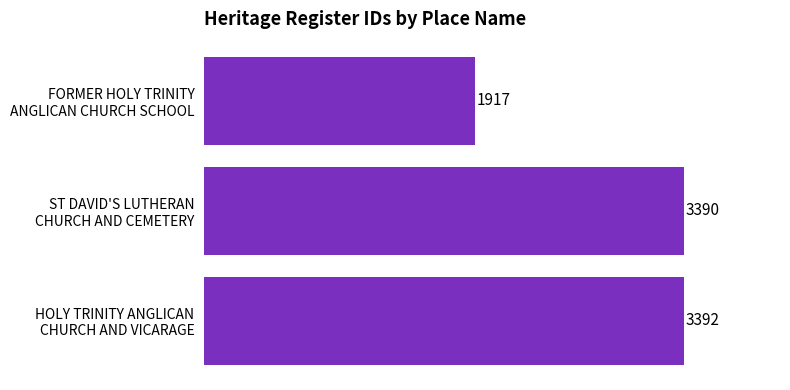

Rank the categories by value from highest to lowest.

HOLY TRINITY ANGLICAN
CHURCH AND VICARAGE, ST DAVID'S LUTHERAN
CHURCH AND CEMETERY, FORMER HOLY TRINITY
ANGLICAN CHURCH SCHOOL